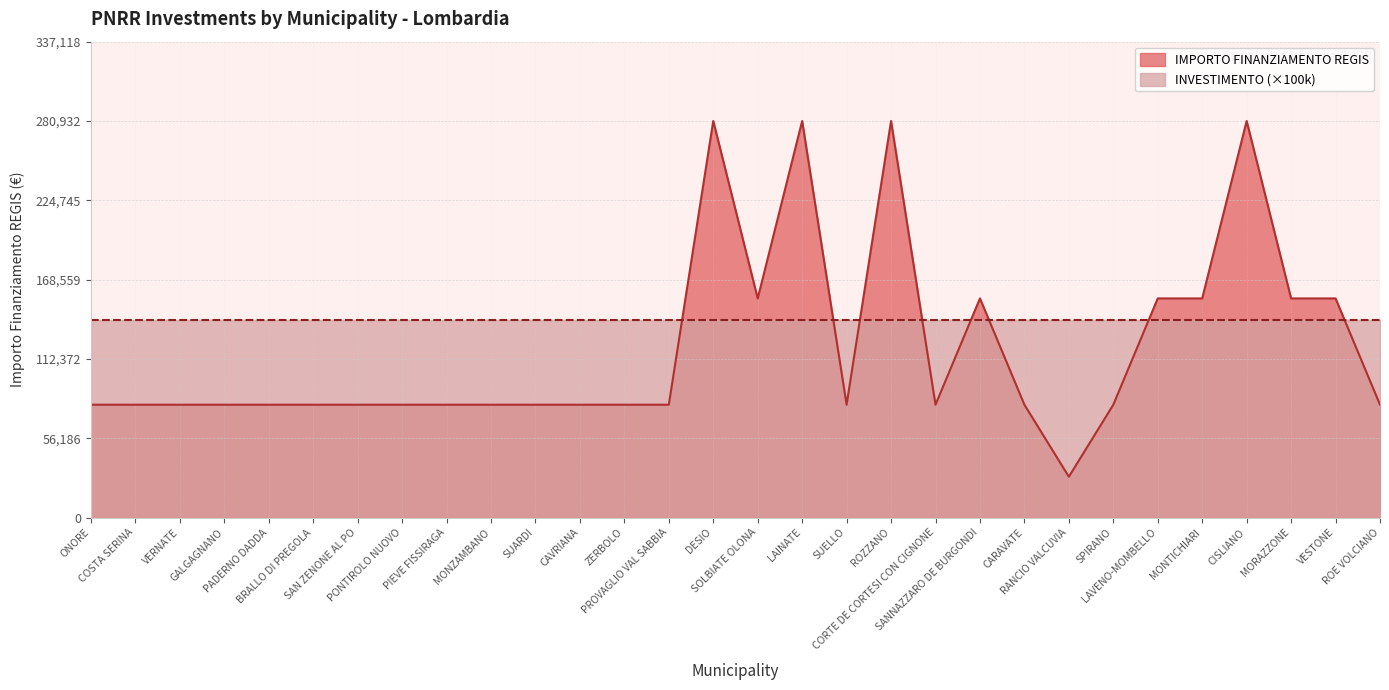

True or false: the data has more than 2 interior local peaks.

True